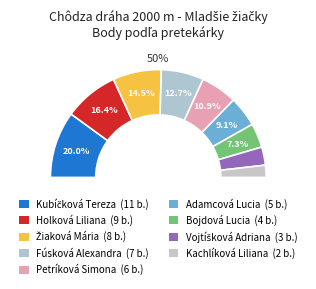

Does Holková Liliana represent more than half of the total?

No